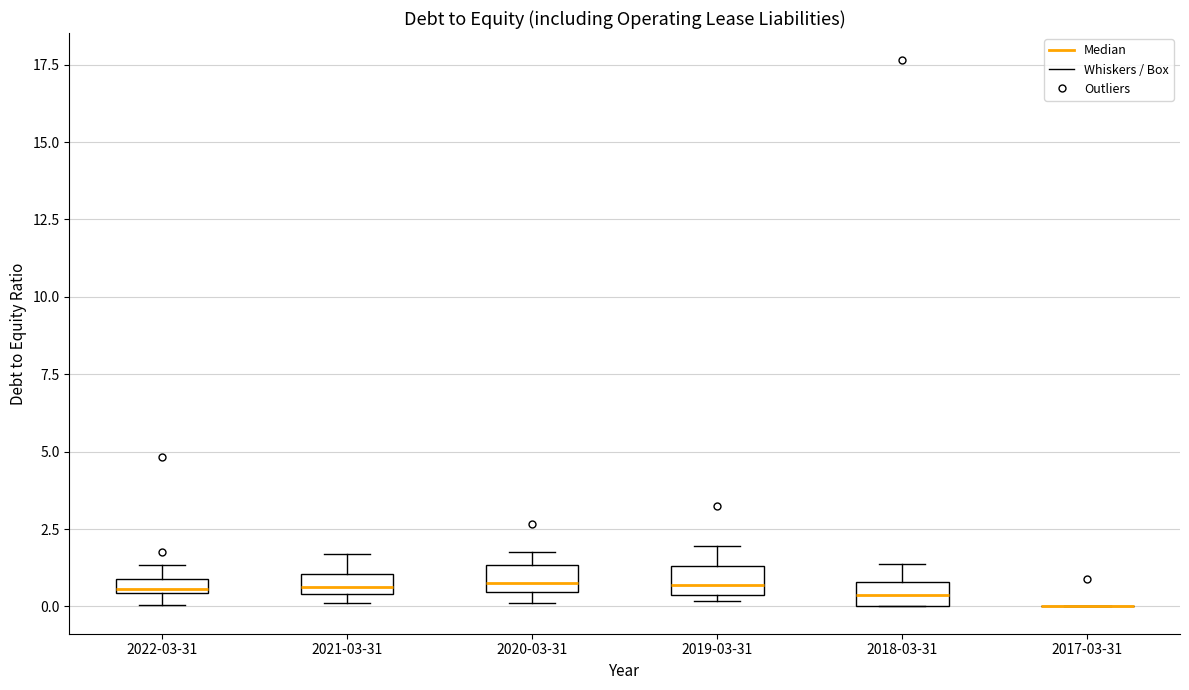

Where does the median line of the box for 2018-03-31 sit on the y-axis? The values are not printed on the chart, so give them approximately, as read against the axis.

0.5